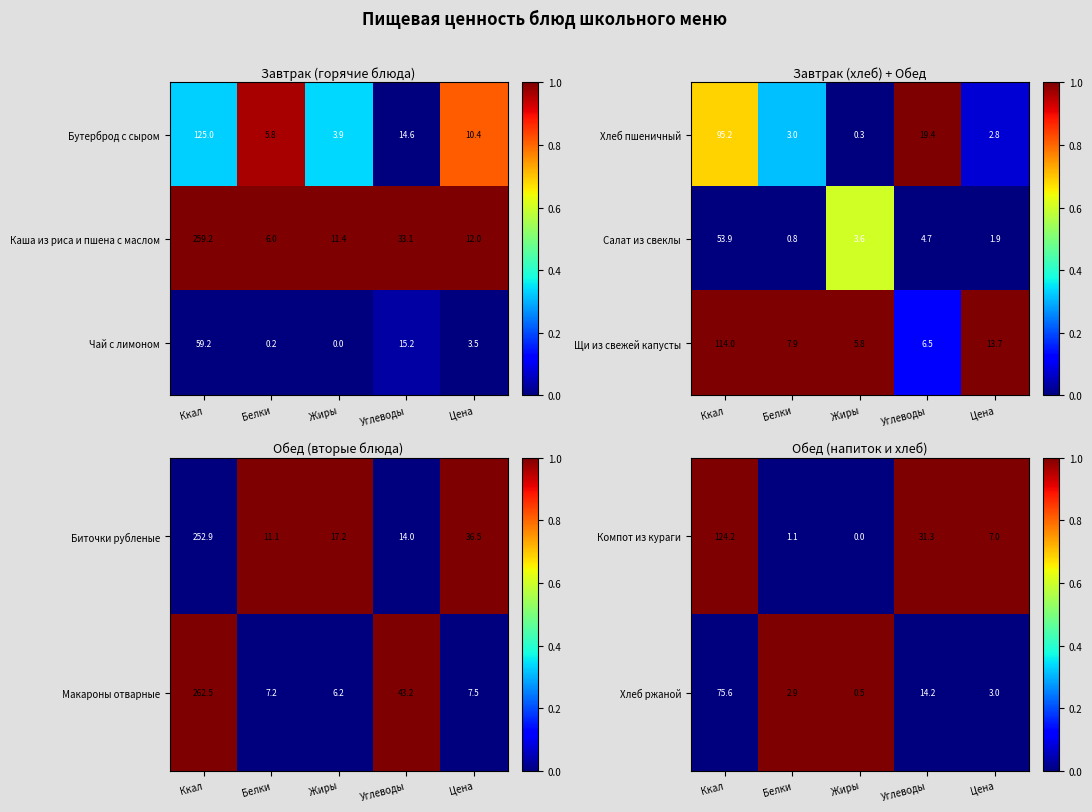

Is the value of Щи из свежей капусты at Белки greater than the value of Салат из свеклы at Цена?

Yes